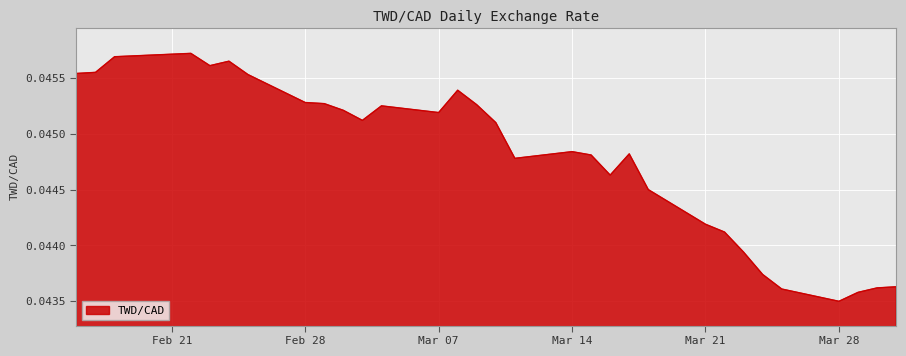

How many lines are shown in the chart?

1